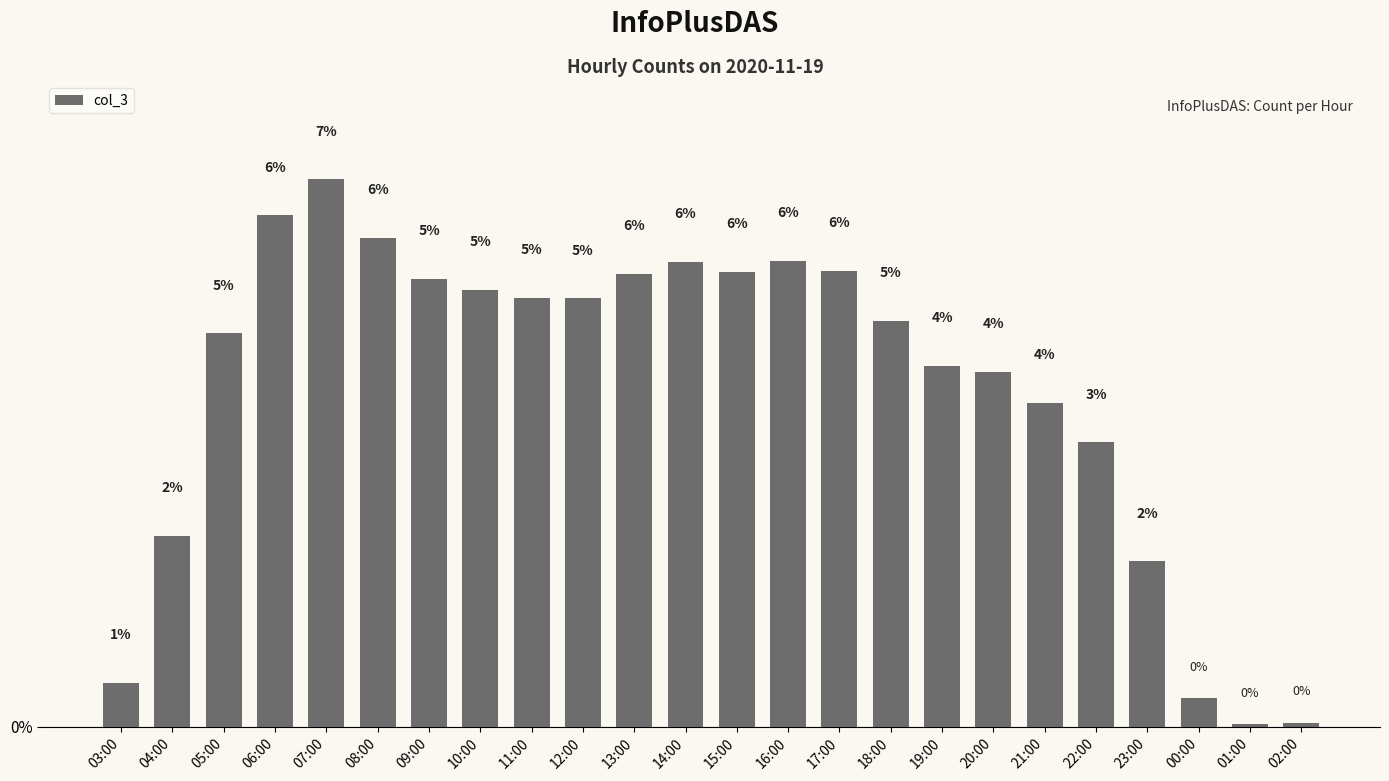

What is the sum of the values at 03:00 and 12:00?

5.8